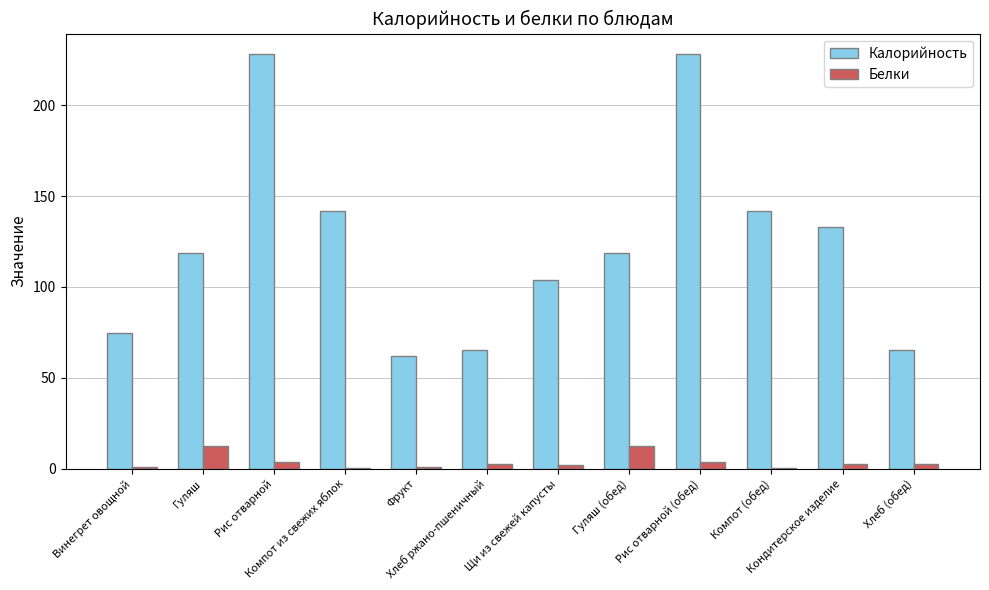

What is the highest value of the Белки series?

12.5